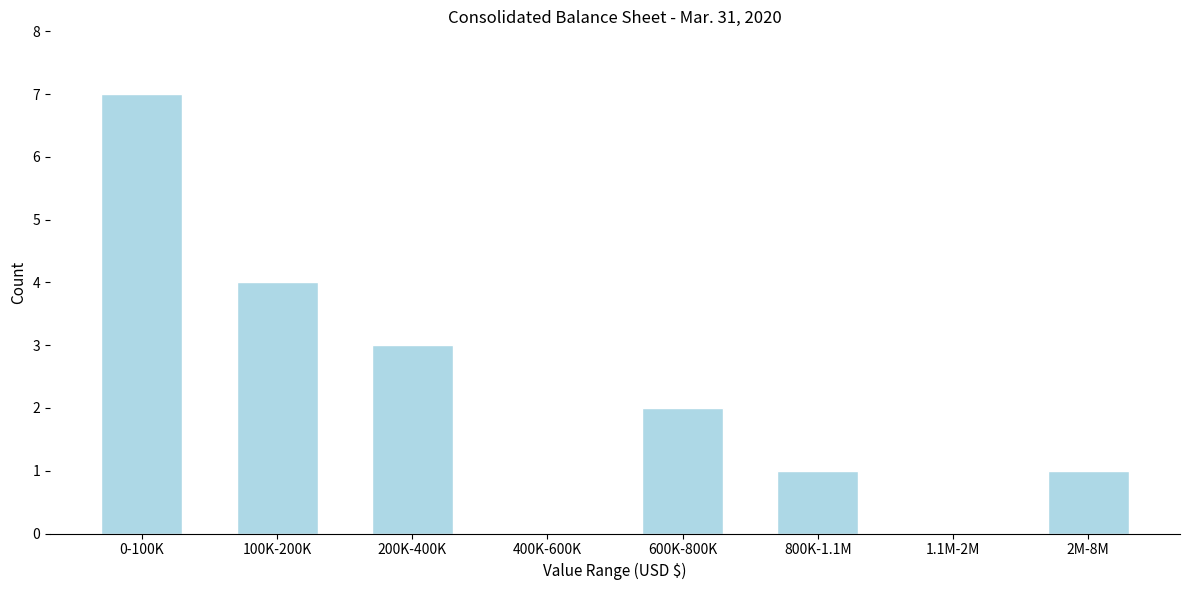

Reading left to right, transcribe all the data shown in this chart.

0-100K=7	100K-200K=4	200K-400K=3	400K-600K=0	600K-800K=2	800K-1.1M=1	1.1M-2M=0	2M-8M=1